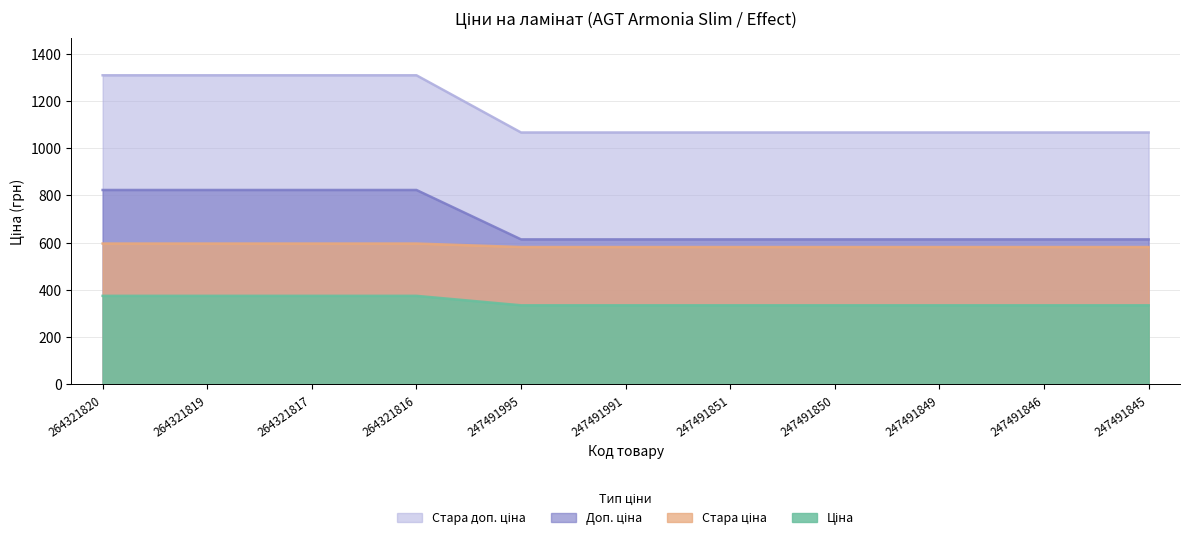

What is the total value across all series at 264321819?

3102.7